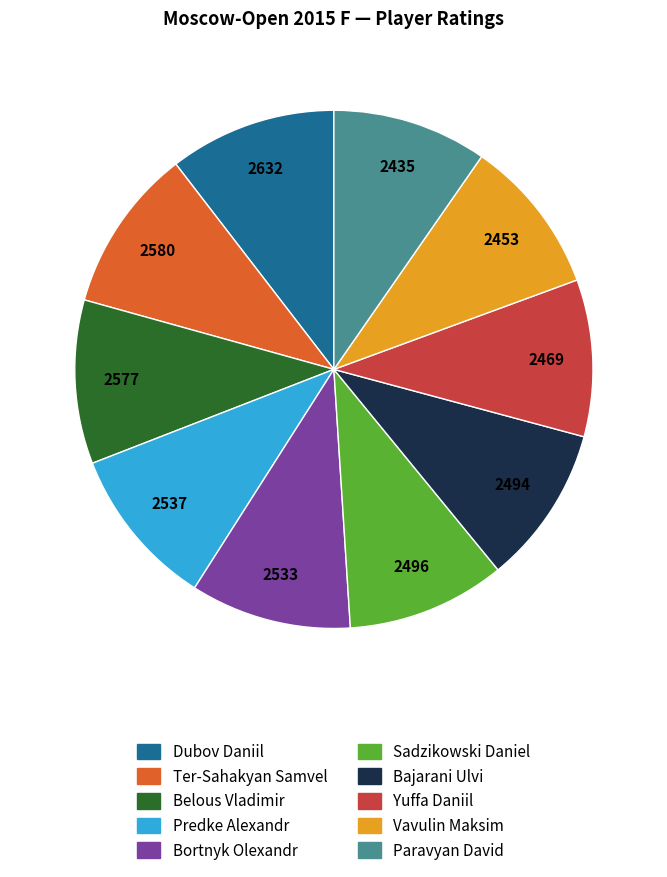

Is the sum of Yuffa Daniil and Dubov Daniil greater than half?

No